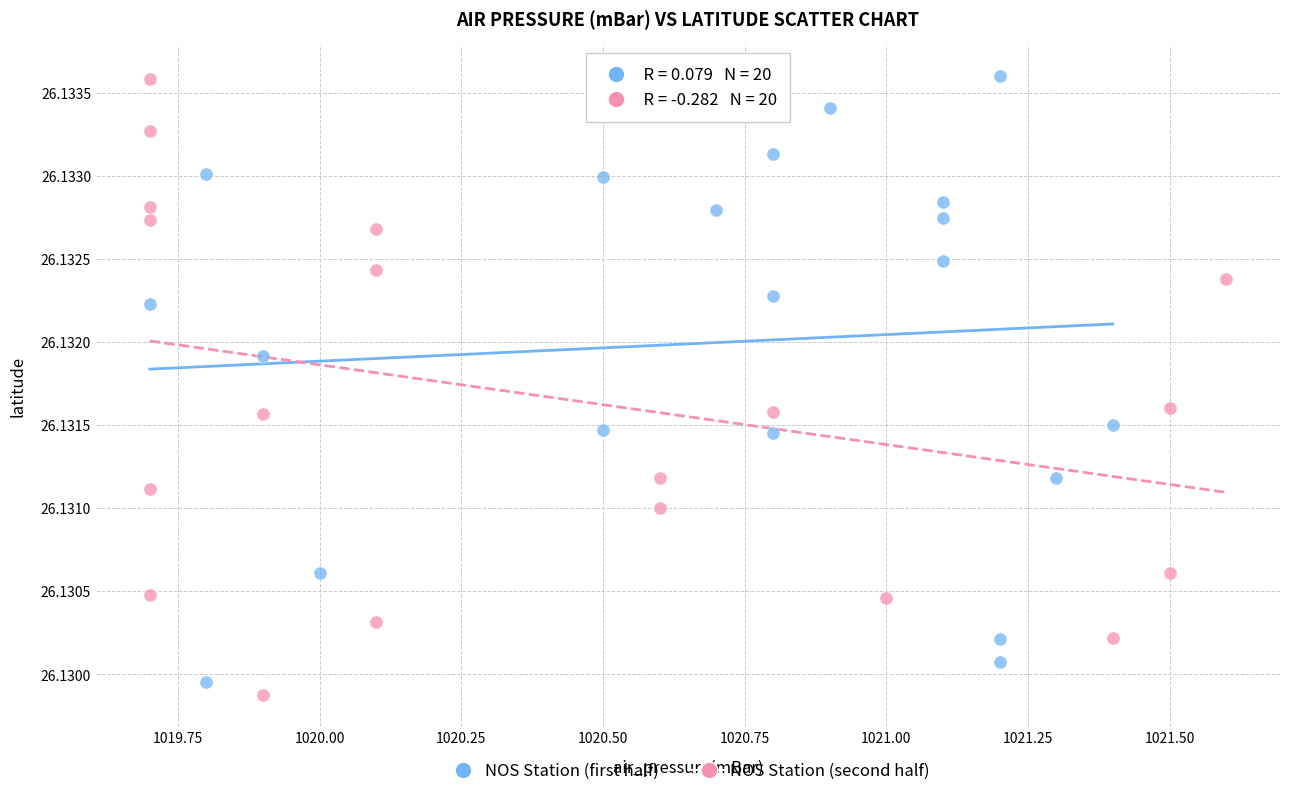

Which series contains the lowest Y value?

NOS Station (second half)